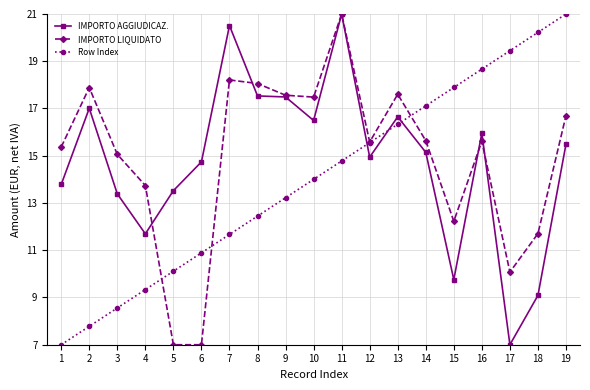

Reading left to right, extract all data points from this chart.

IMPORTO AGGIUDICAZ.: 13.8	17.0	13.4	11.7	13.5	14.7	20.5	17.5	17.5	16.5	21.0	14.9	16.6	15.1	9.8	16.0	7.0	9.1	15.5
IMPORTO LIQUIDATO: 15.4	17.9	15.1	13.7	7.0	7.0	18.2	18.1	17.6	17.5	21.0	15.6	17.6	15.6	12.2	15.6	10.1	11.7	16.7
Row Index: 7.0	7.8	8.6	9.3	10.1	10.9	11.7	12.4	13.2	14.0	14.8	15.6	16.3	17.1	17.9	18.7	19.4	20.2	21.0